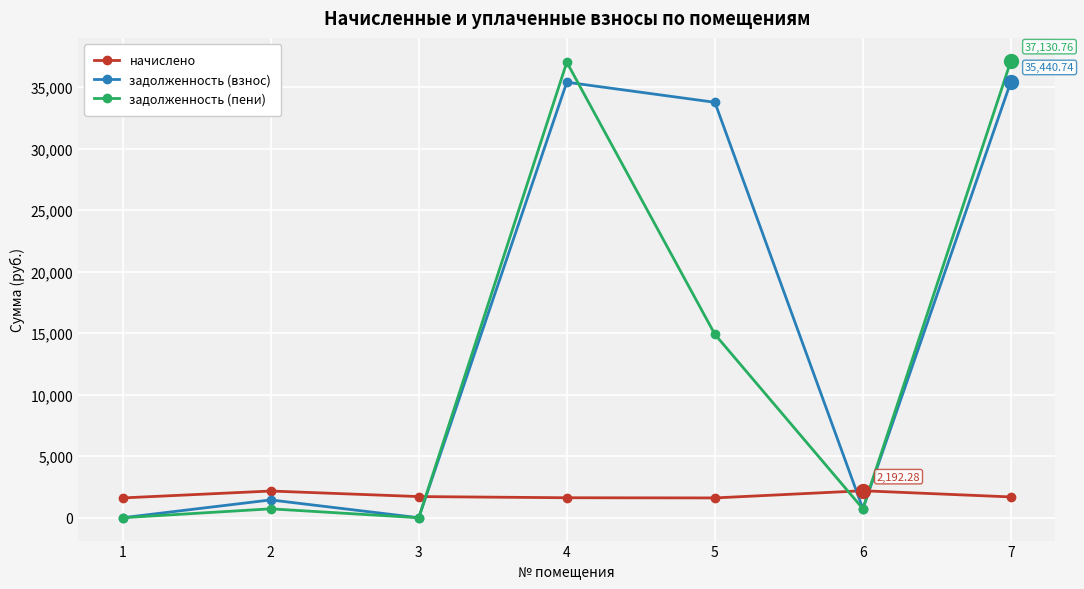

Which series has the widest spread of values?

задолженность (пени)